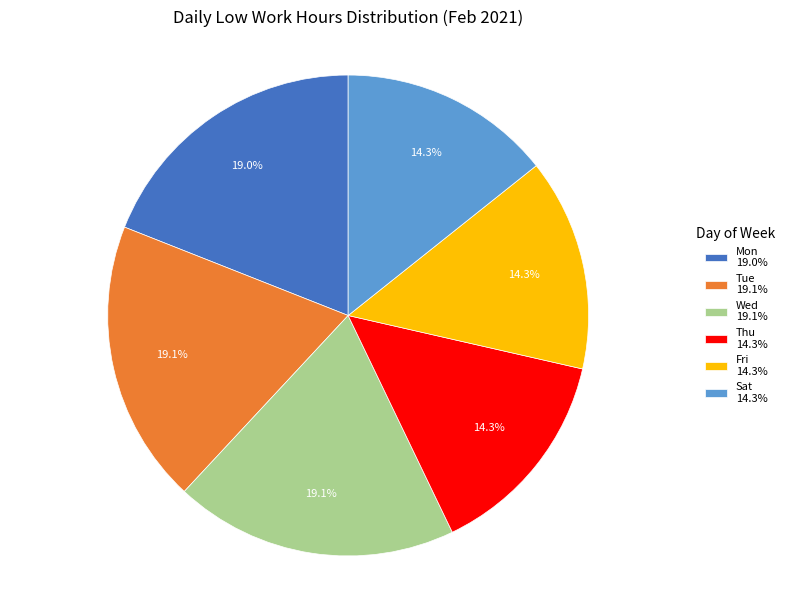

What is the total percentage of Sat 14.3% and Wed 19.1%?

33.4%